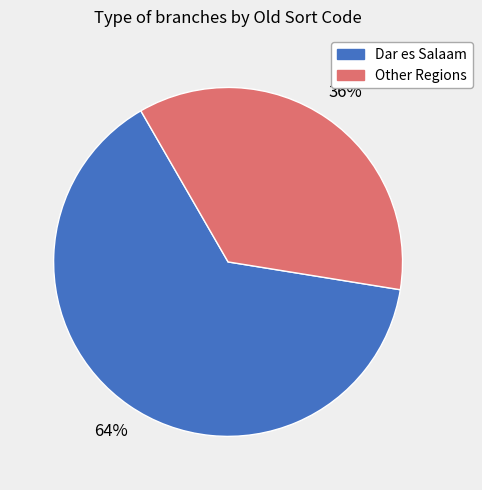

Count the number of slices in the pie.

2